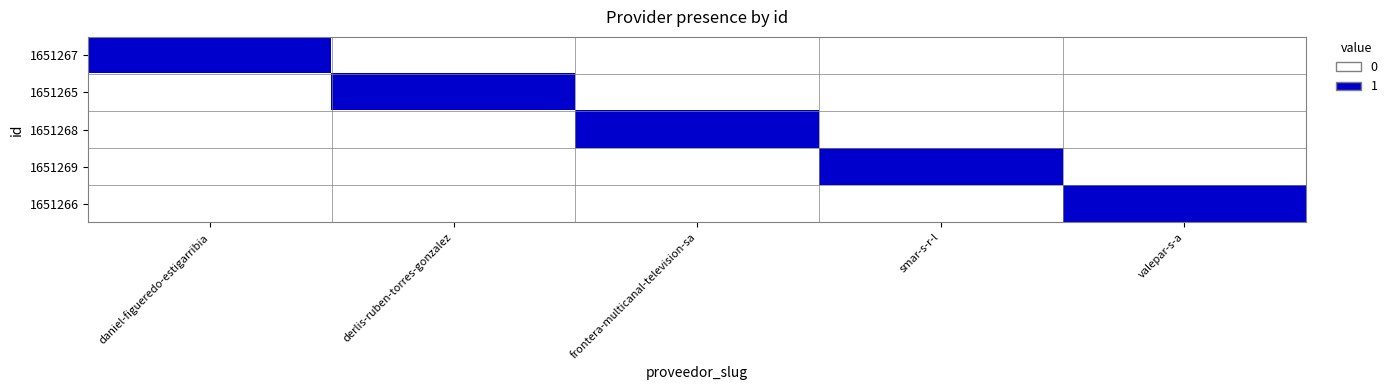

Reading left to right, transcribe all the data shown in this chart.

1651267: daniel-figueredo-estigarribia=1	derlis-ruben-torres-gonzalez=0	frontera-multicanal-television-sa=0	smar-s-r-l=0	valepar-s-a=0
1651265: daniel-figueredo-estigarribia=0	derlis-ruben-torres-gonzalez=1	frontera-multicanal-television-sa=0	smar-s-r-l=0	valepar-s-a=0
1651268: daniel-figueredo-estigarribia=0	derlis-ruben-torres-gonzalez=0	frontera-multicanal-television-sa=1	smar-s-r-l=0	valepar-s-a=0
1651269: daniel-figueredo-estigarribia=0	derlis-ruben-torres-gonzalez=0	frontera-multicanal-television-sa=0	smar-s-r-l=1	valepar-s-a=0
1651266: daniel-figueredo-estigarribia=0	derlis-ruben-torres-gonzalez=0	frontera-multicanal-television-sa=0	smar-s-r-l=0	valepar-s-a=1